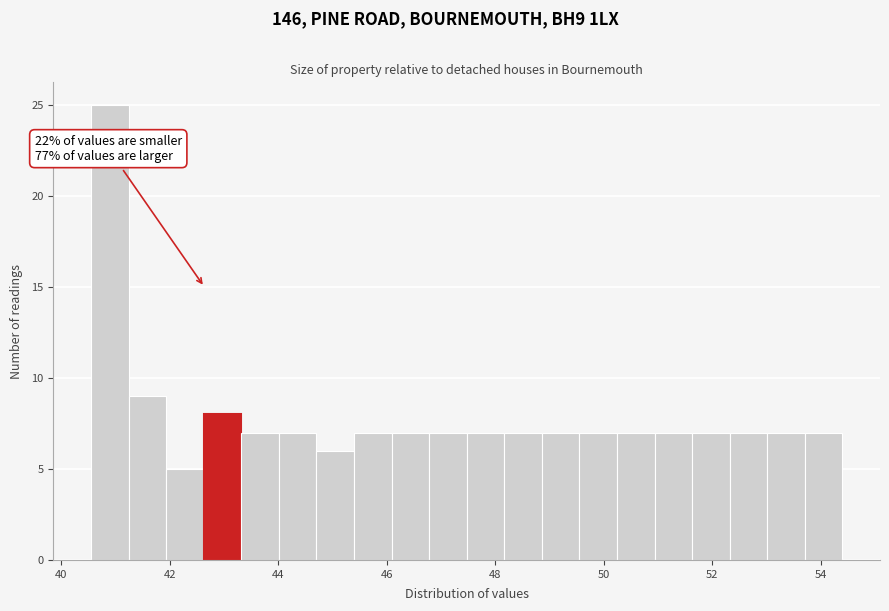

Around what value on the x-axis is the tallest bar? Give the approximate position of its centre, as read against the axis.

40.8